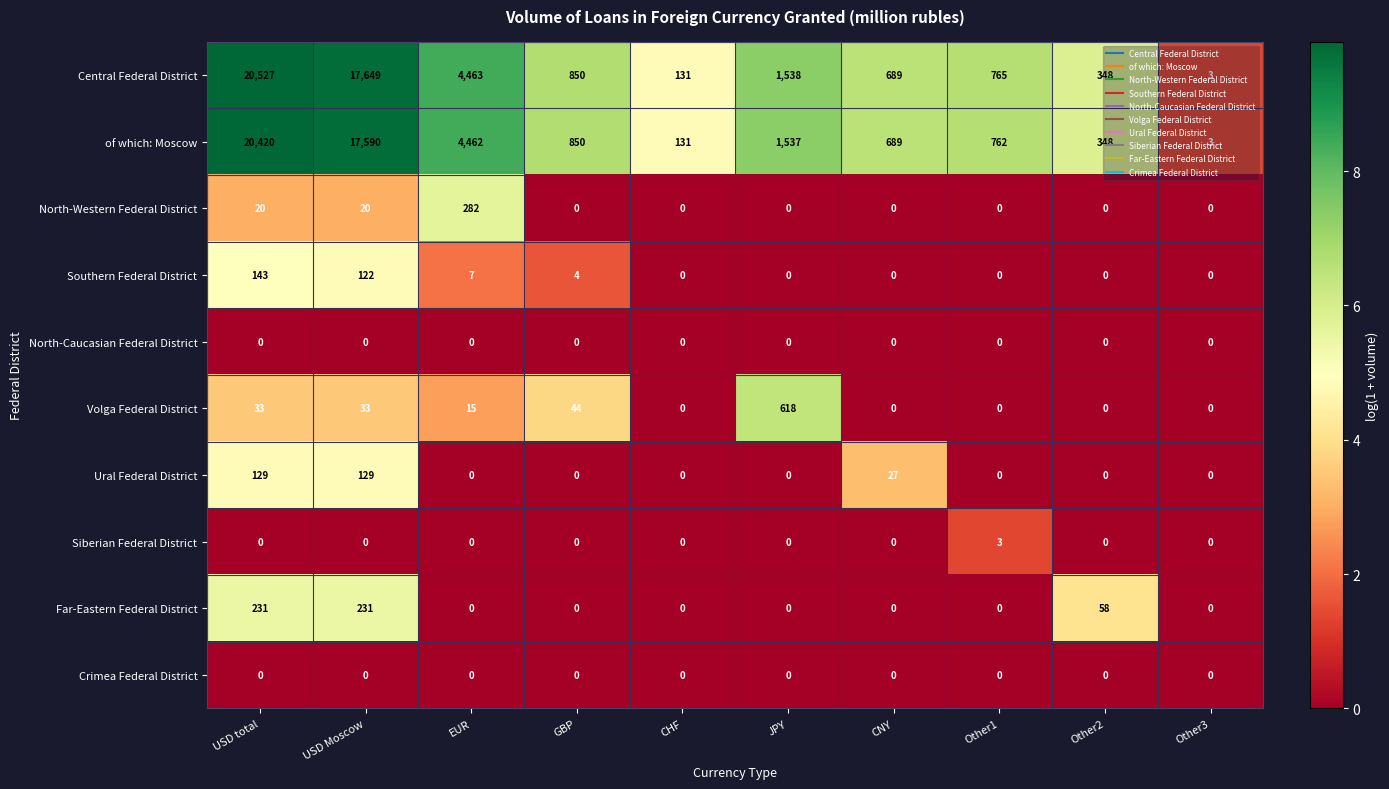

At which category is the sum across all series the highest?

USD total